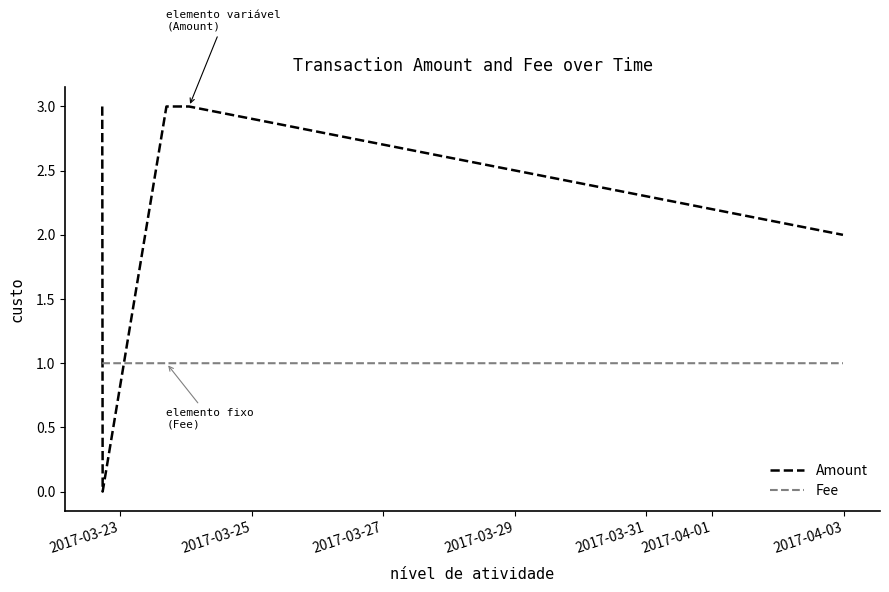

True or false: Amount and Fee intersect in this chart.

True